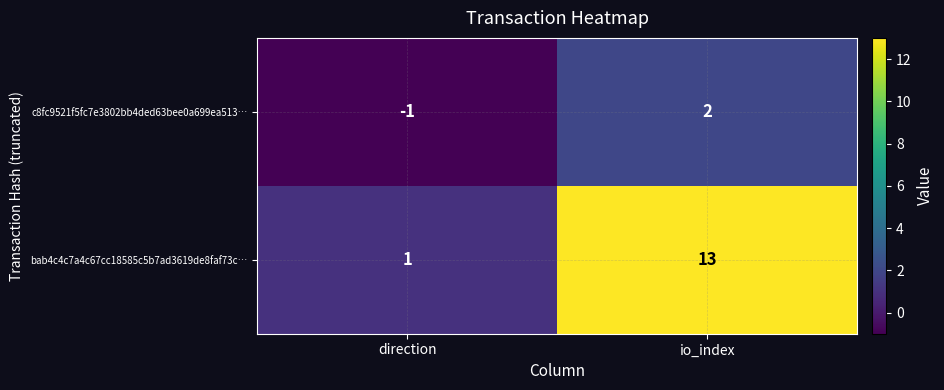

Which label corresponds to the largest value in the chart?

io_index